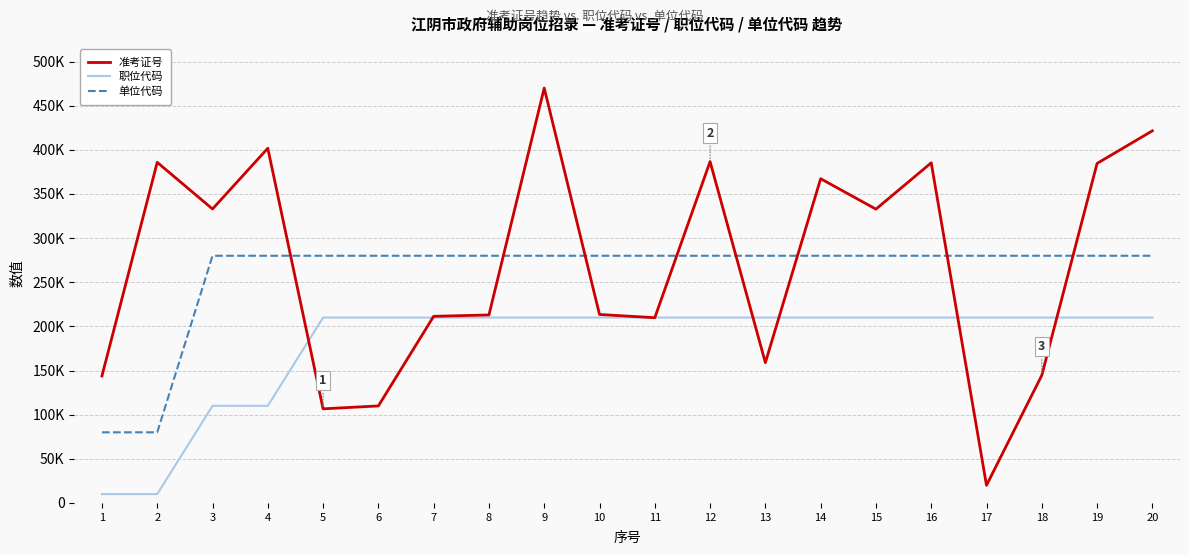

What is the value of the 单位代码 point at the 6th from the left?

280000.0